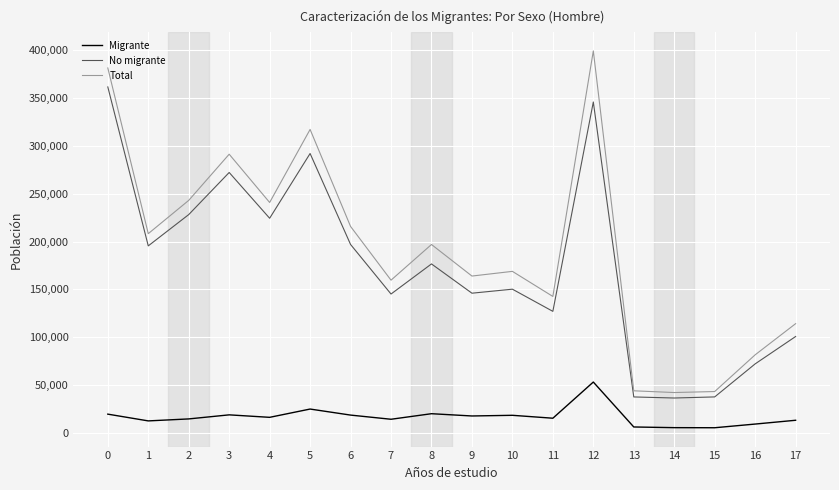

What is the difference between the maximum and second lowest values in the Migrante series?

47600